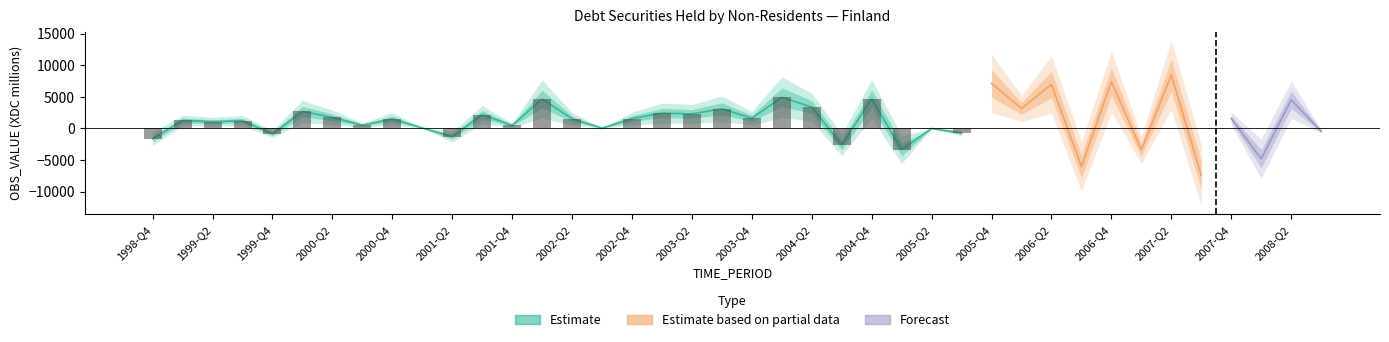

Which category has the highest value across all series?

2007-Q2